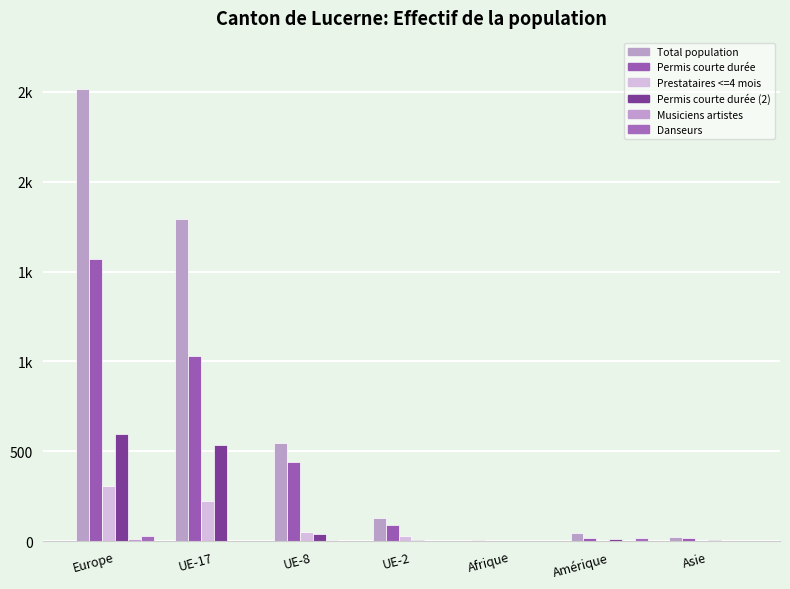

True or false: Musiciens artistes has a value of 1 at Amérique.

True